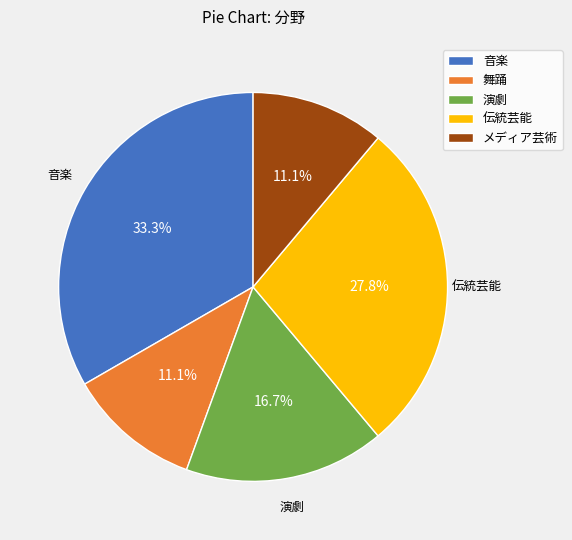

Is the sum of 伝統芸能 and 音楽 greater than half?

Yes